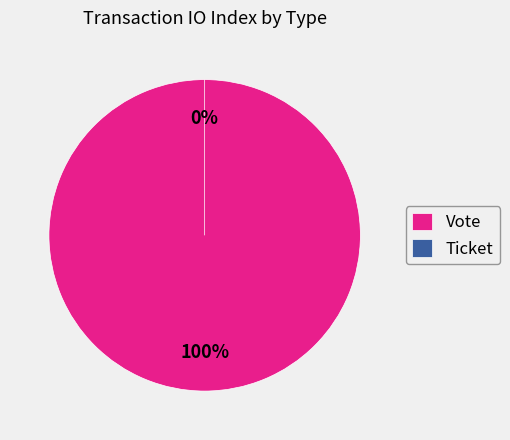

What percentage is the Vote slice, to the nearest percent?

100%